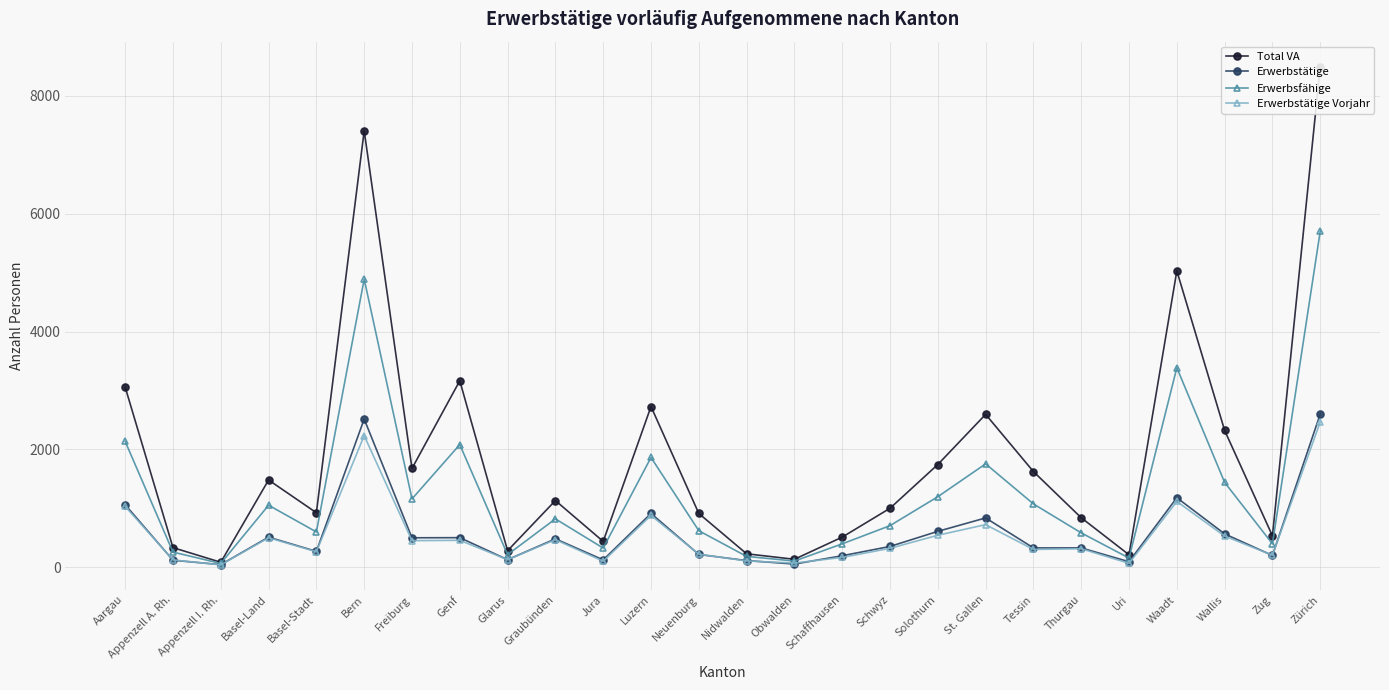

Rank the series by their maximum value, from highest to lowest.

Total VA, Erwerbsfähige, Erwerbstätige, Erwerbstätige Vorjahr